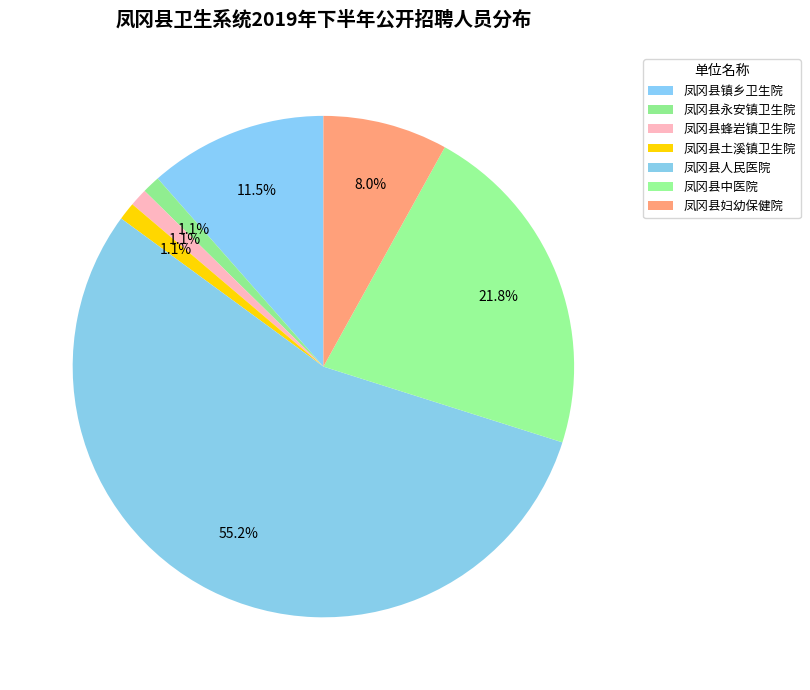

What is the change in value from 凤冈县永安镇卫生院 to 凤冈县人民医院?

+47